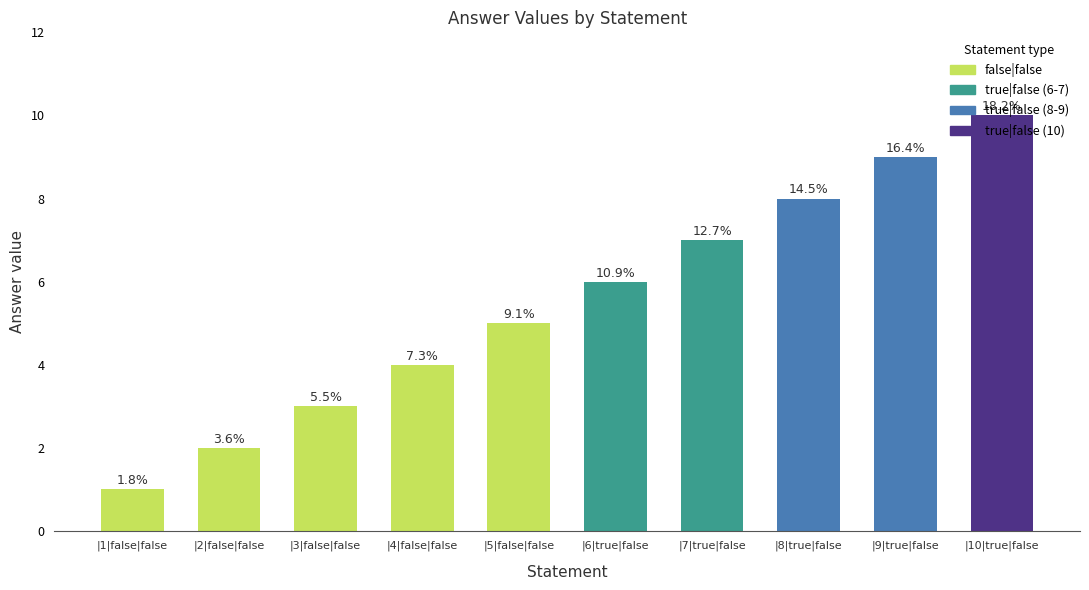

How many bars are there in total?

10